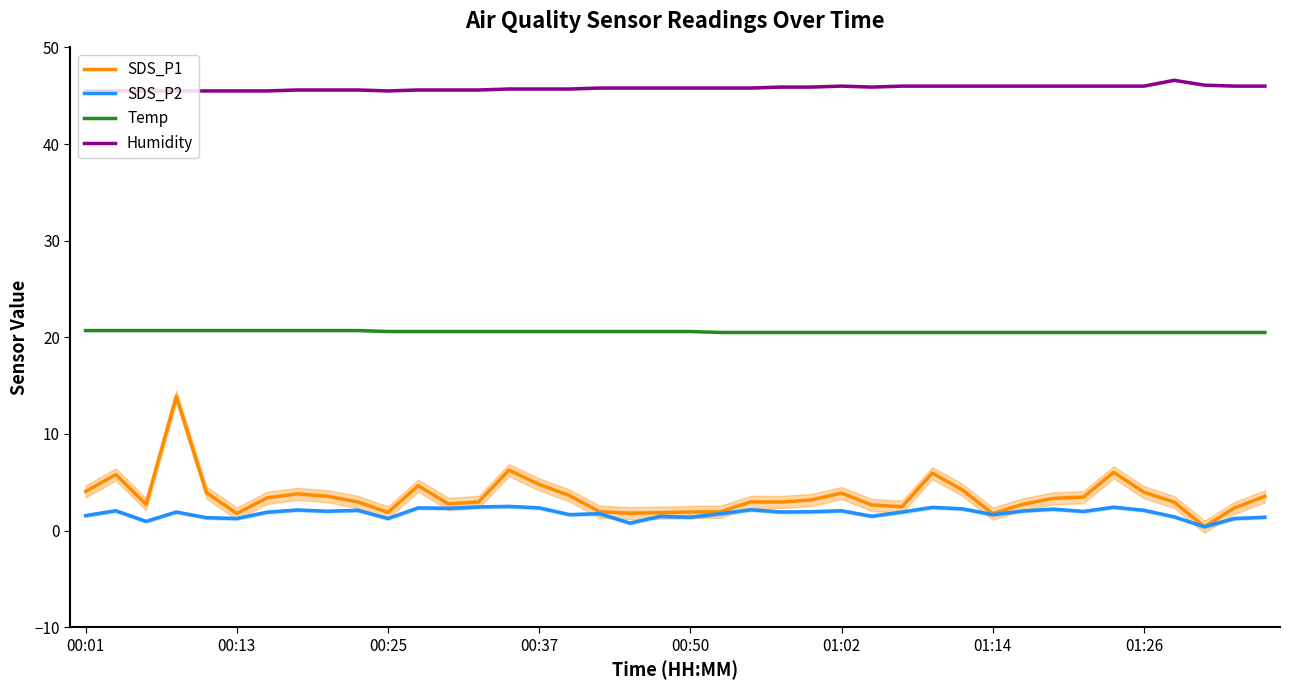

True or false: Humidity and Temp intersect in this chart.

False